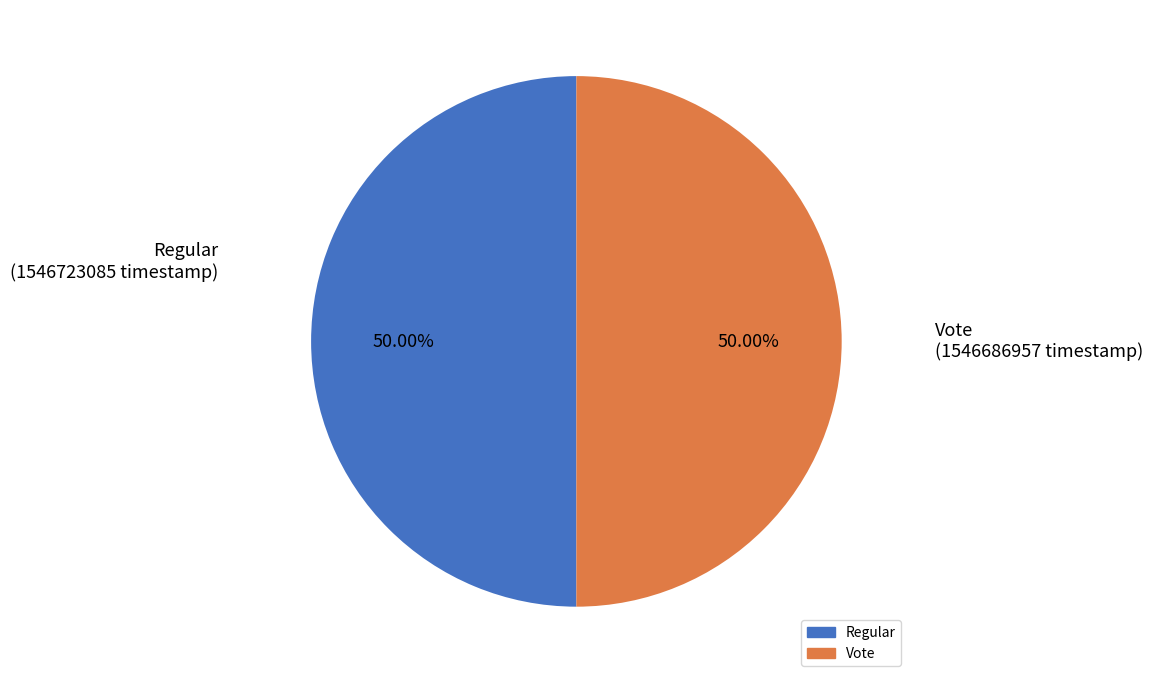

Combined, do Regular and Vote account for over 50%?

Yes